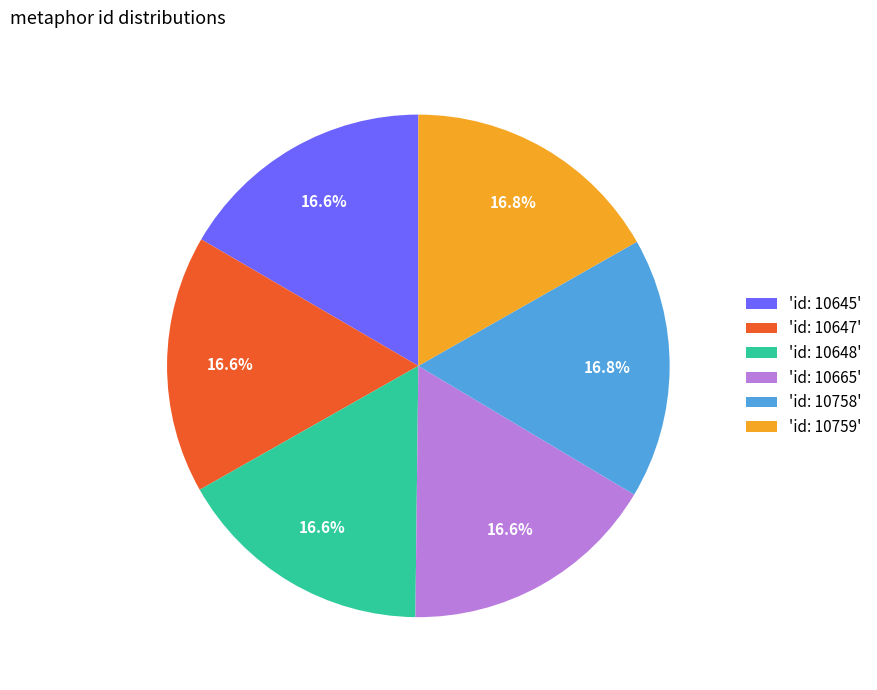

What is the ratio of the value at 'id: 10648' to the value at 'id: 10645'?

1.0